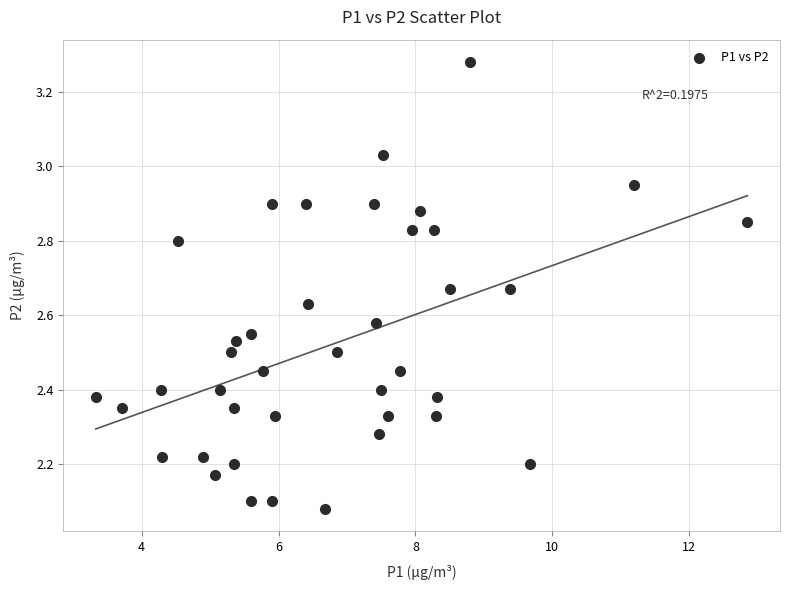

What is the range of Y values (max minus min)?

1.2